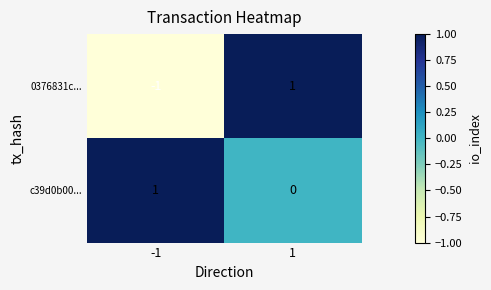

Between -1 and 1, which series saw the biggest shift?

0376831c...